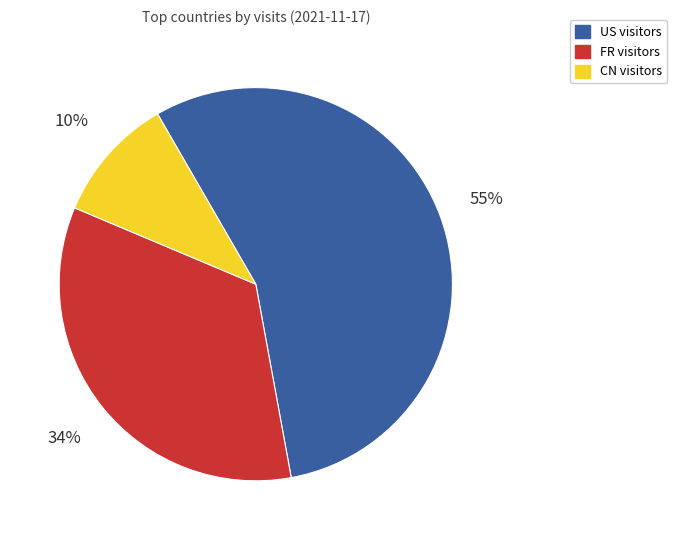

Rank the categories by value from highest to lowest.

US, FR, CN